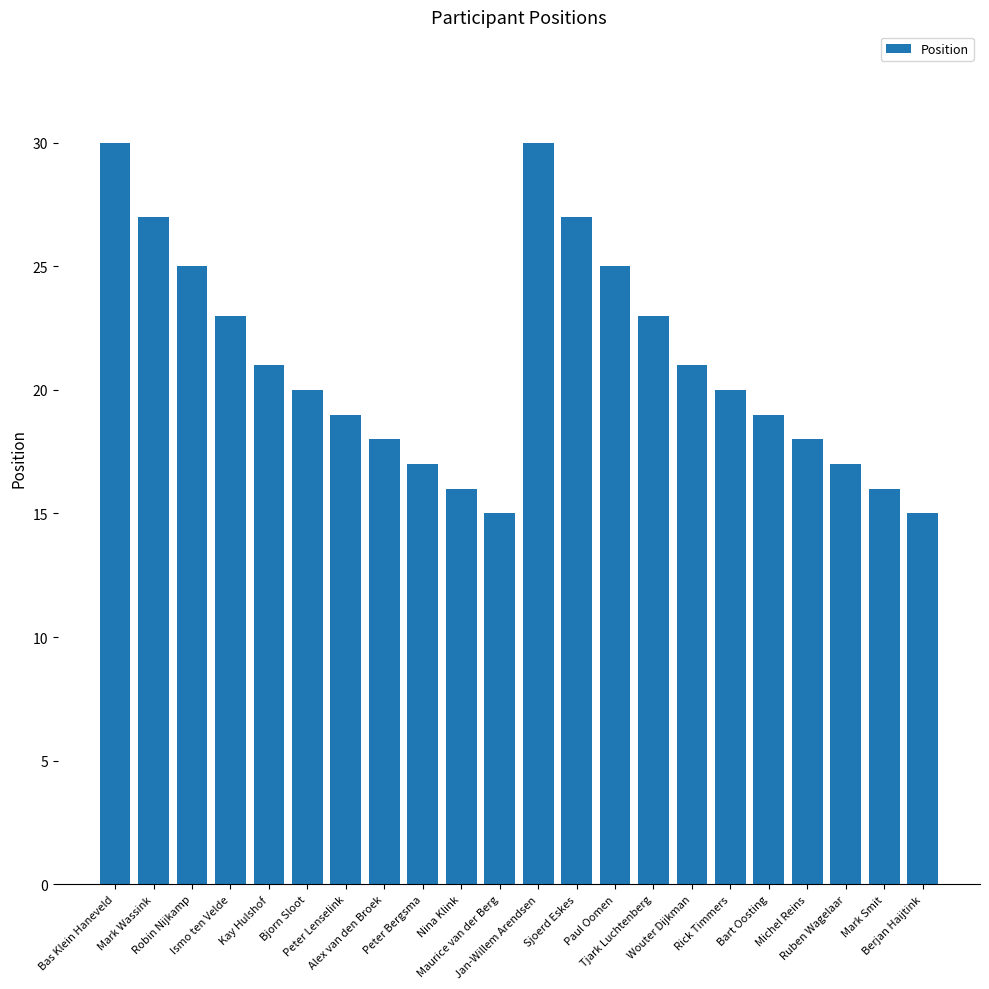

What is the difference between the second highest and minimum values?

15